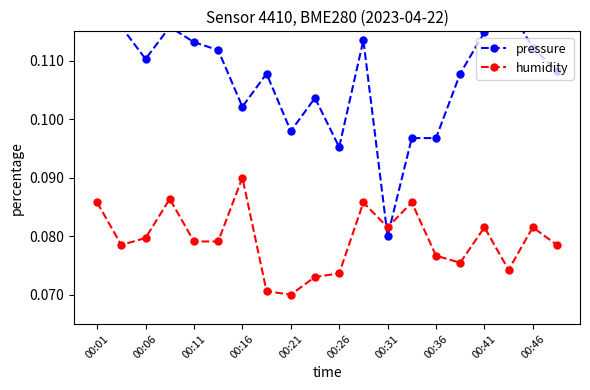

After their last crossing, which series has the higher values: humidity or pressure?

pressure